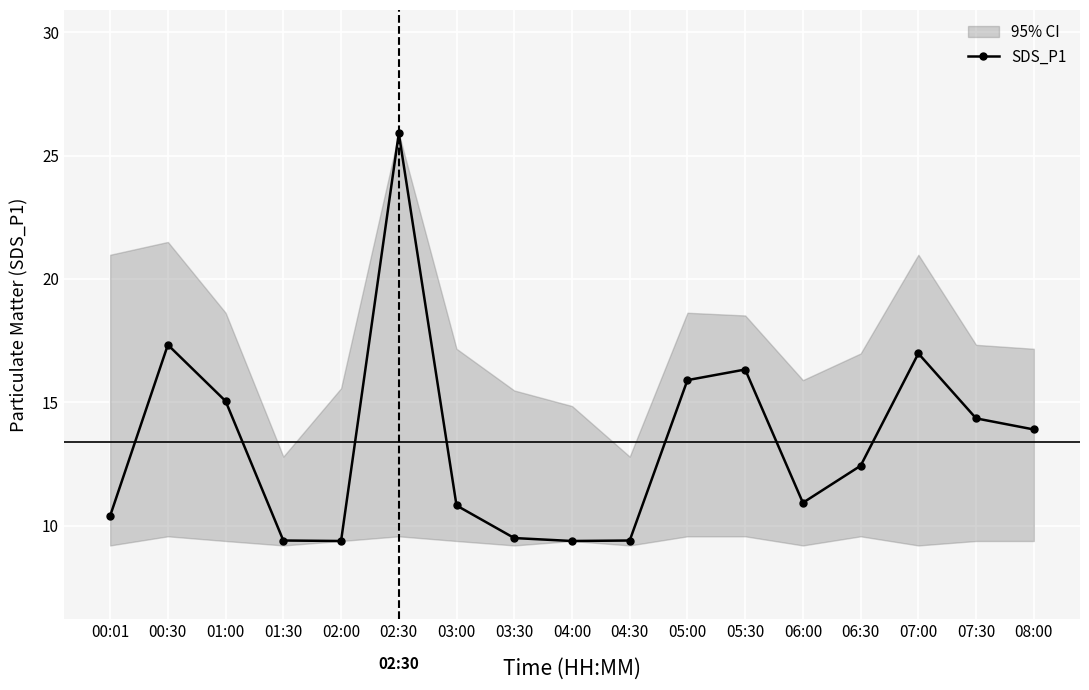

List the labels in order of value, smallest first.

02:00, 04:00, 01:30, 04:30, 03:30, 00:01, 03:00, 06:00, 06:30, 08:00, 07:30, 01:00, 05:00, 05:30, 07:00, 00:30, 02:30